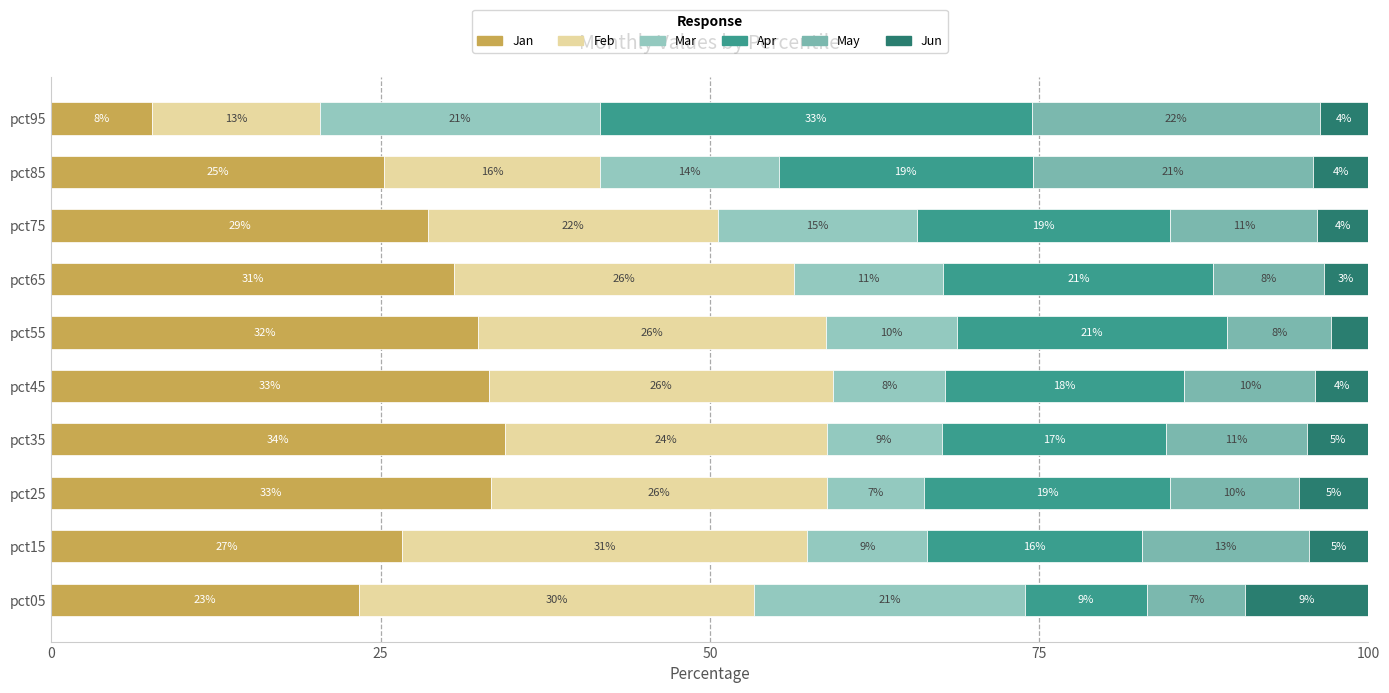

Are the bars horizontal?

Yes